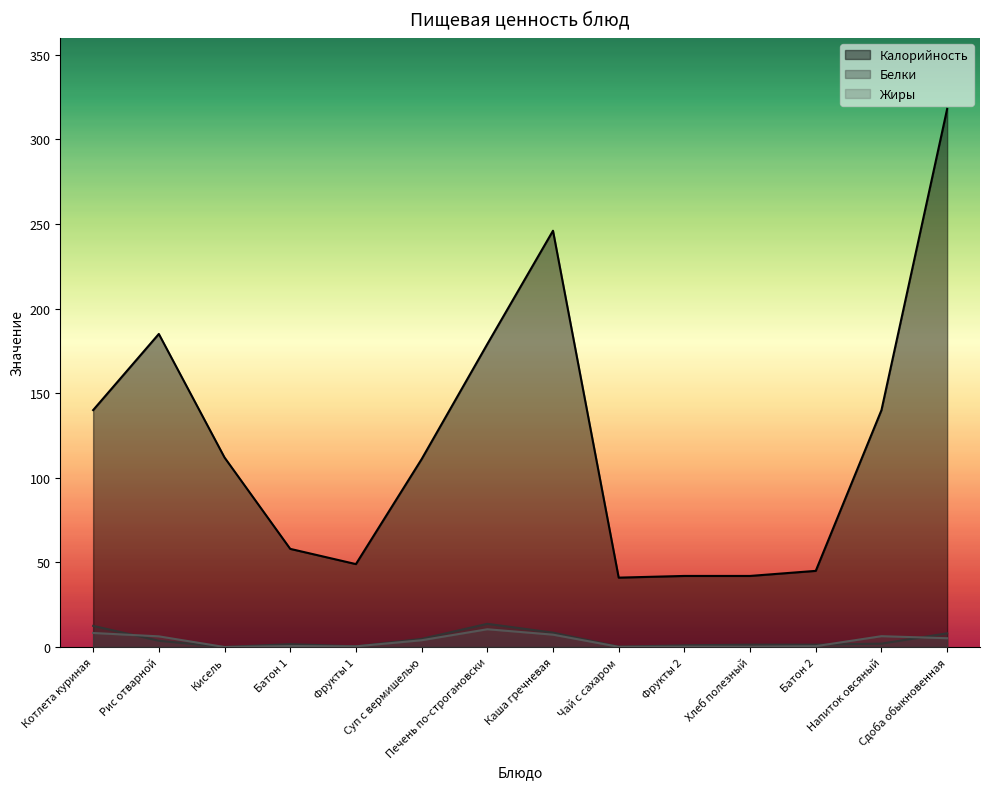

At how many categories does at least one series exceed 71?

8